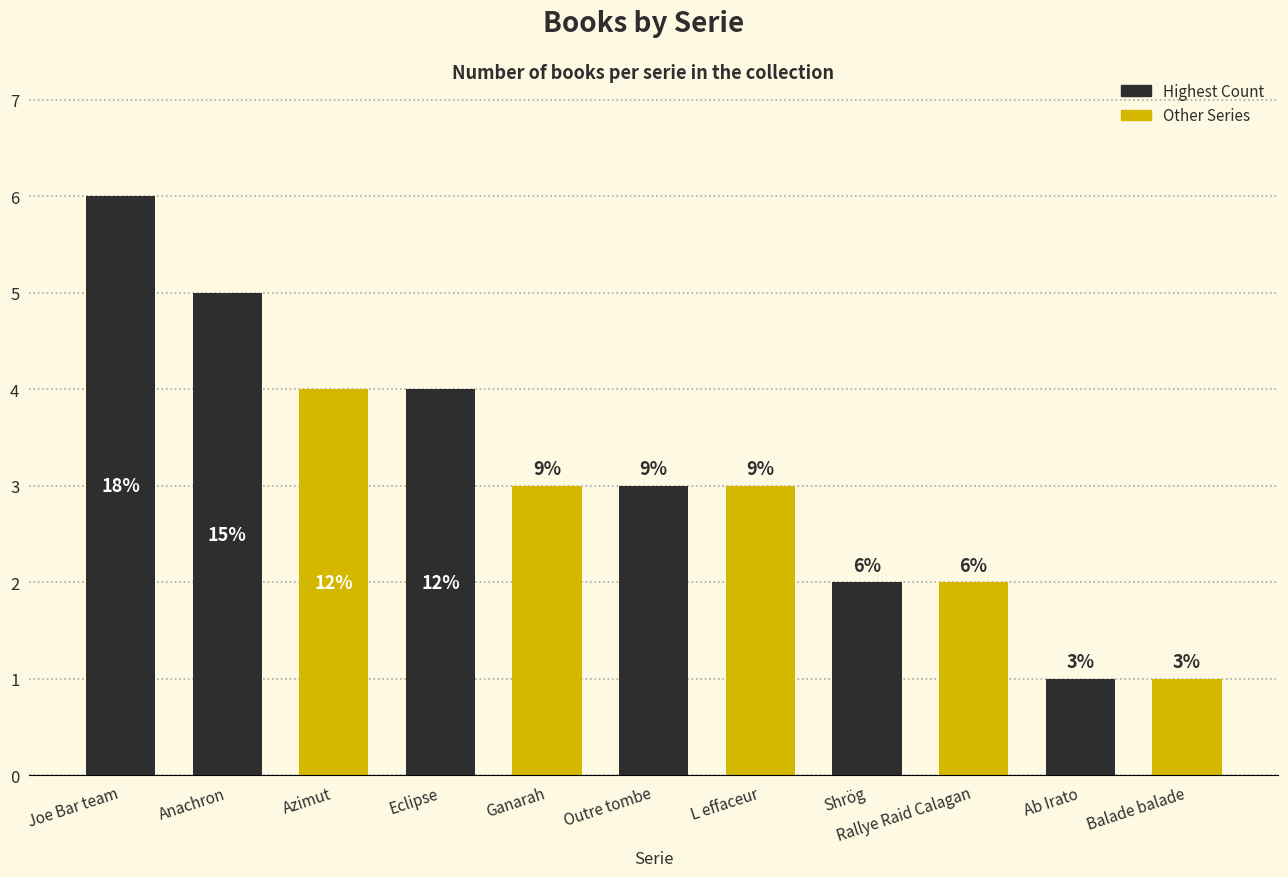

The value at Shrög is 2. True or false?

True